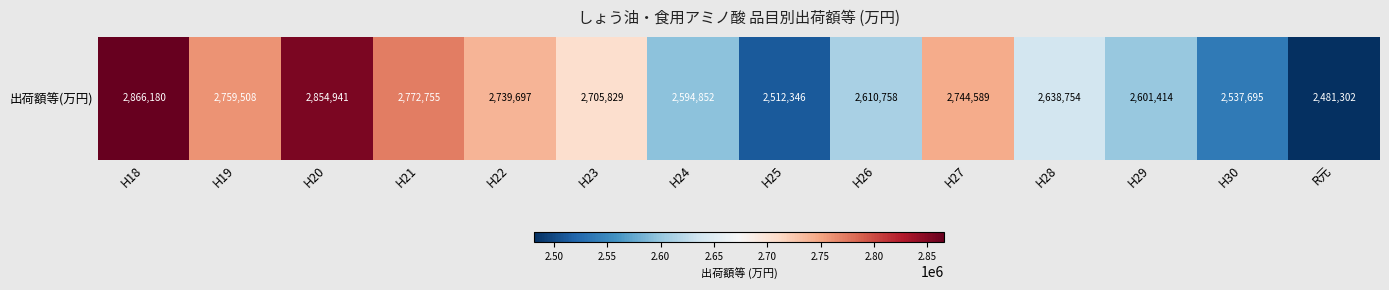

What is the average value?

2672901